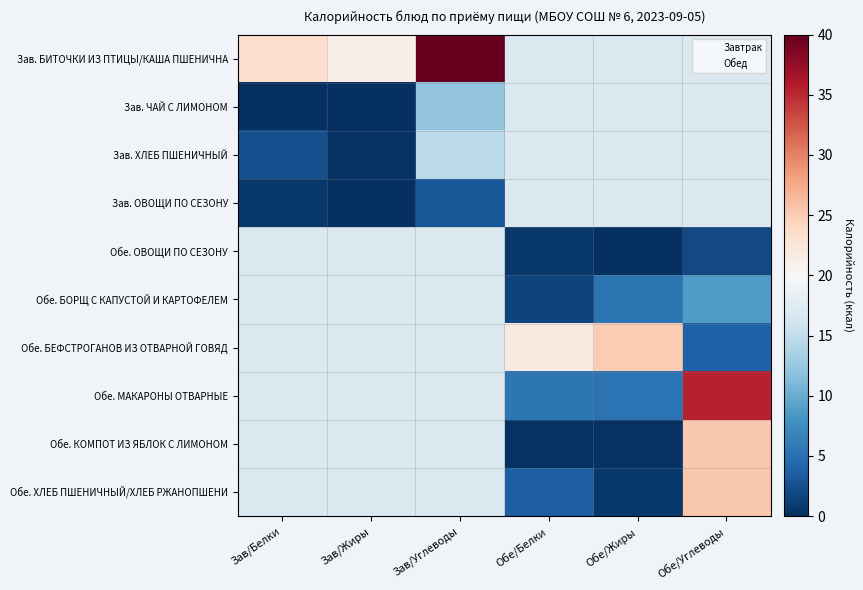

Rank the categories by Обе. ОВОЩИ ПО СЕЗОНУ value from highest to lowest.

Зав/Белки, Зав/Жиры, Зав/Углеводы, Обе/Углеводы, Обе/Белки, Обе/Жиры